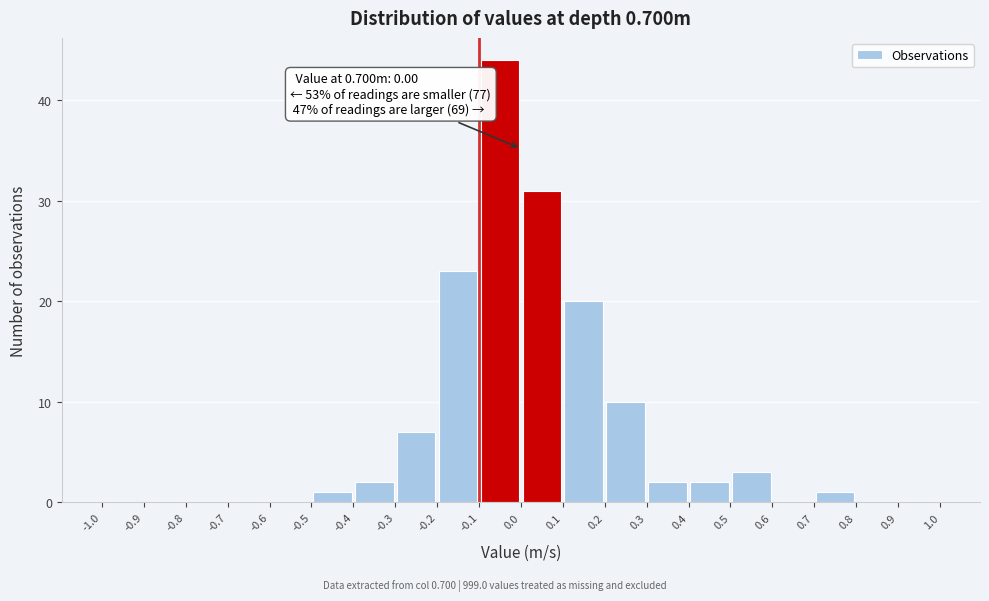

Which range on the x-axis has the tallest bar?

-0.1 to 0.0